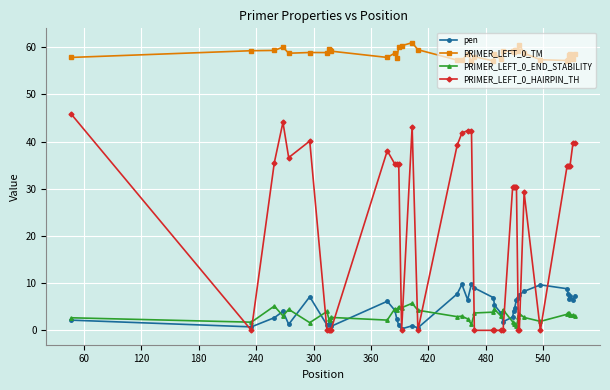

Is this an area chart (filled region under the line)?

No